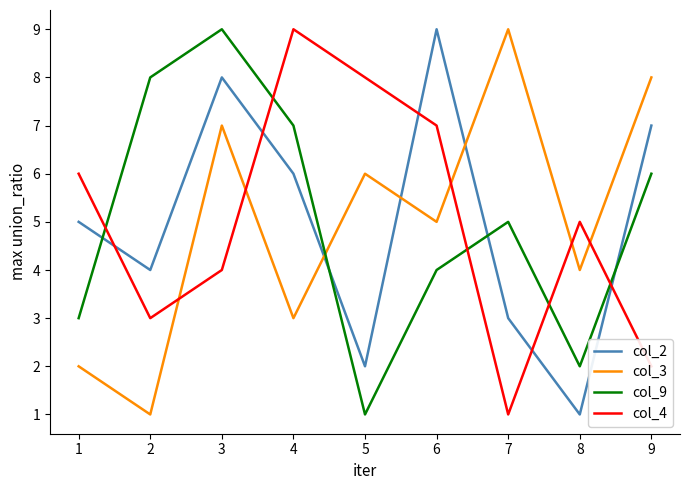

In col_4, how many points are higher than both neighbors (excluding endpoints)?

2